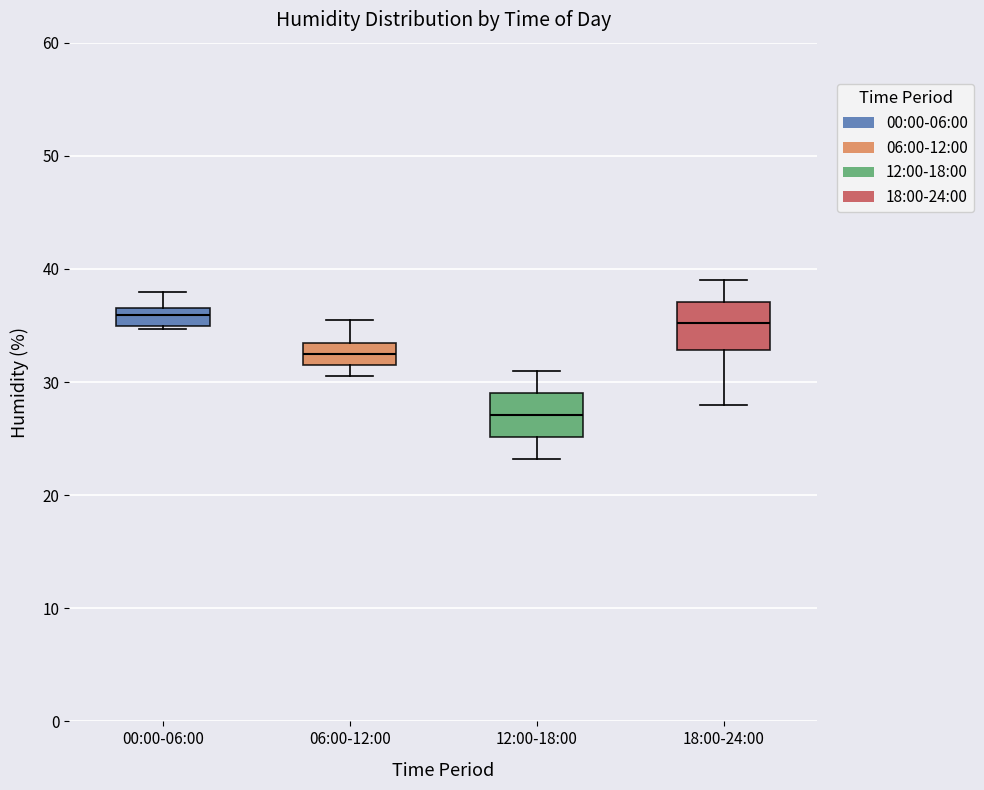

Reading left to right, read every box against the y-axis: the position of its median line, the range the box covers, and the ends of its whiskers. The values are not printed on the chart, so give them approximately, as read against the axis.

00:00-06:00: median 36, box 35 to 37, whiskers 35 to 38
06:00-12:00: median 32, box 31 to 33, whiskers 31 (below the box's lower edge) to 36
12:00-18:00: median 27, box 25 to 29, whiskers 23 to 31
18:00-24:00: median 35, box 33 to 37, whiskers 28 to 39